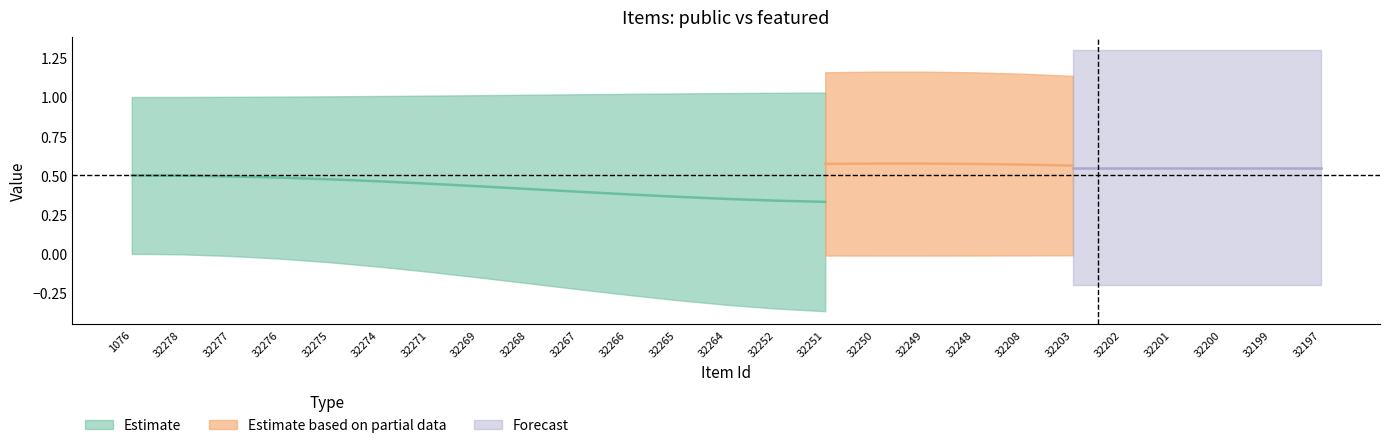

What position from the left is 32202?

21